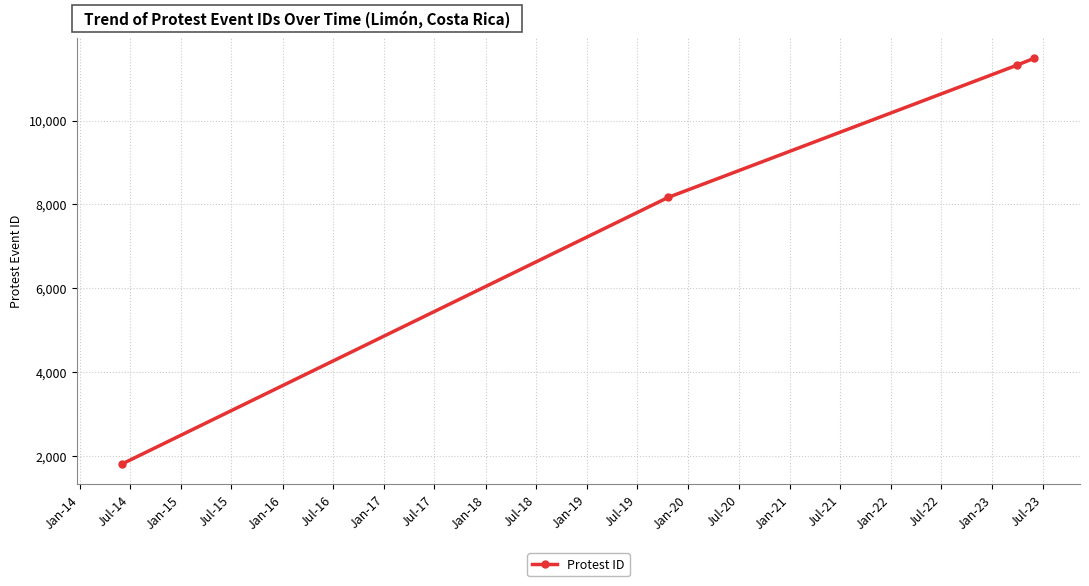

What is the value of the 3rd point from the left?

11321